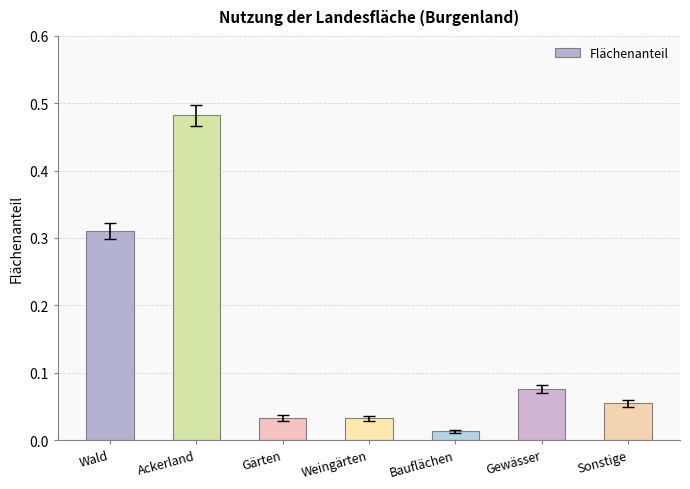

Where is the data nearest to the value 0?

Bauflächen